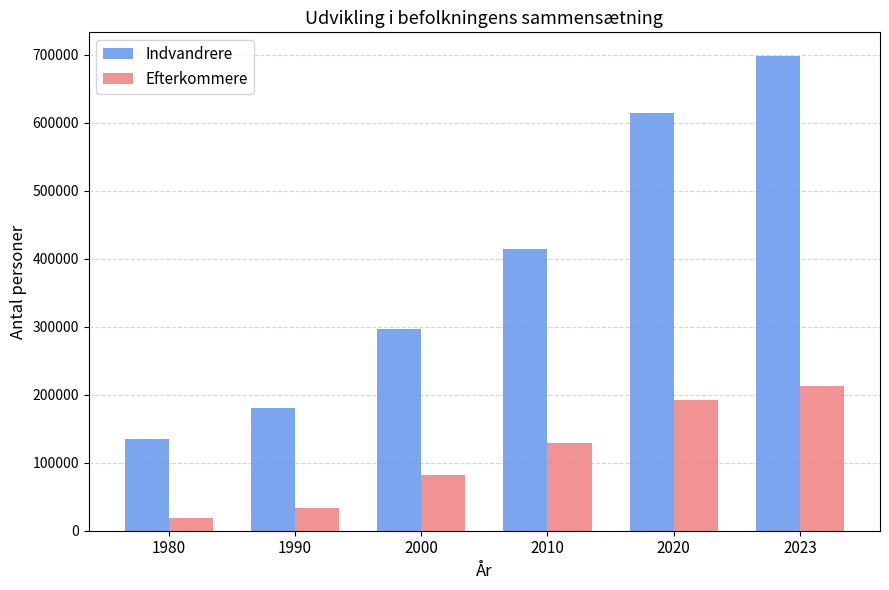

What is the value of the Indvandrere bar at the 3rd from the left?

296924